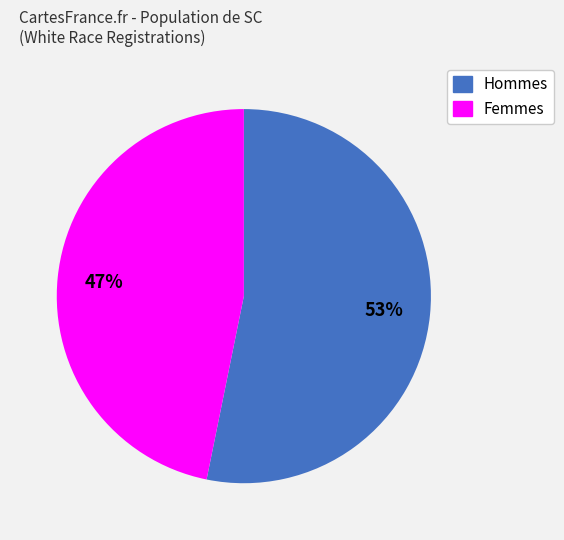

To the nearest percent, what is the average slice percentage?

50%